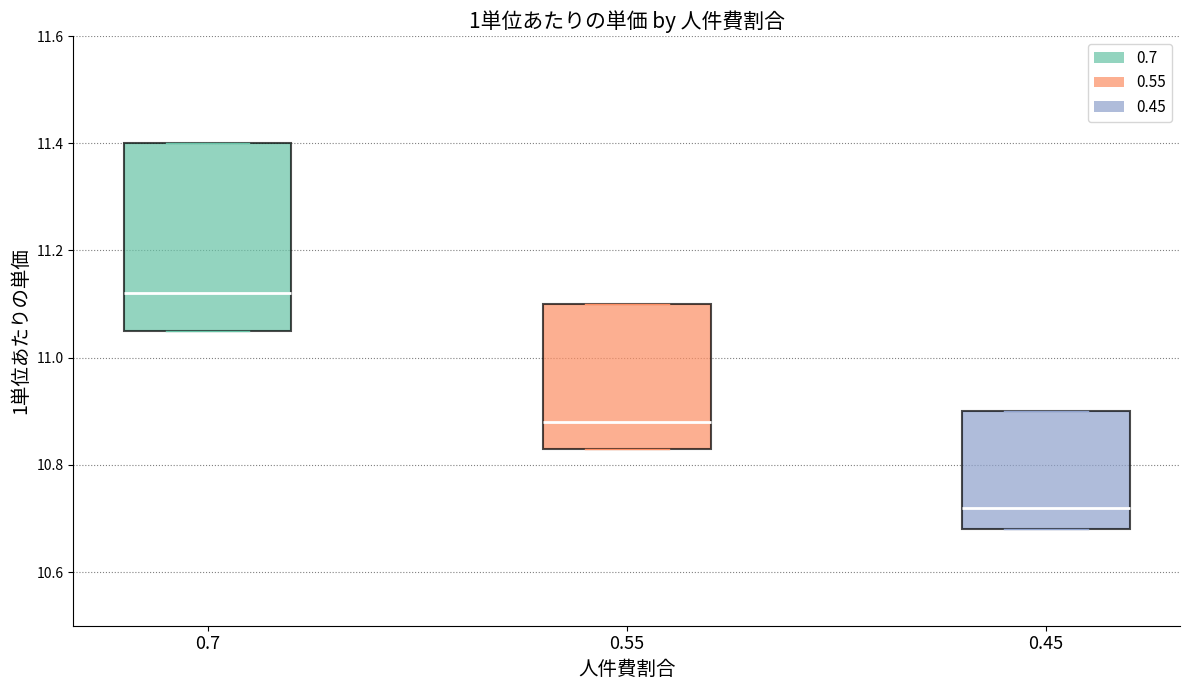

Comparing the boxes themselves (not the whiskers), which one is the tallest?

0.7